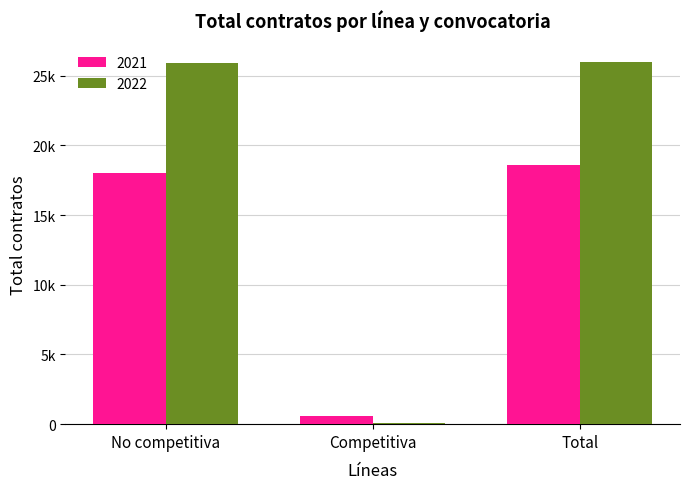

What position from the left is No competitiva?

1